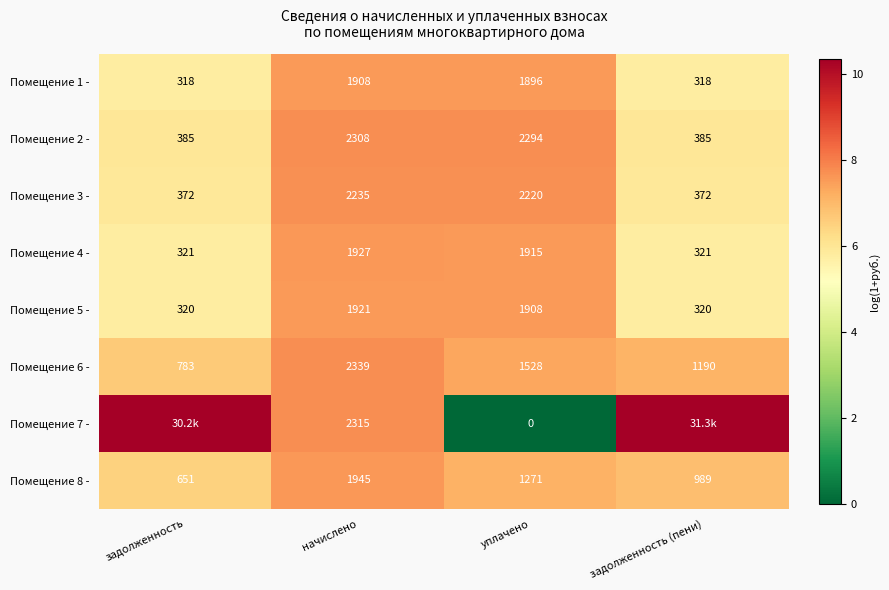

Which category has the highest value in the Помещение 6 - series?

начислено